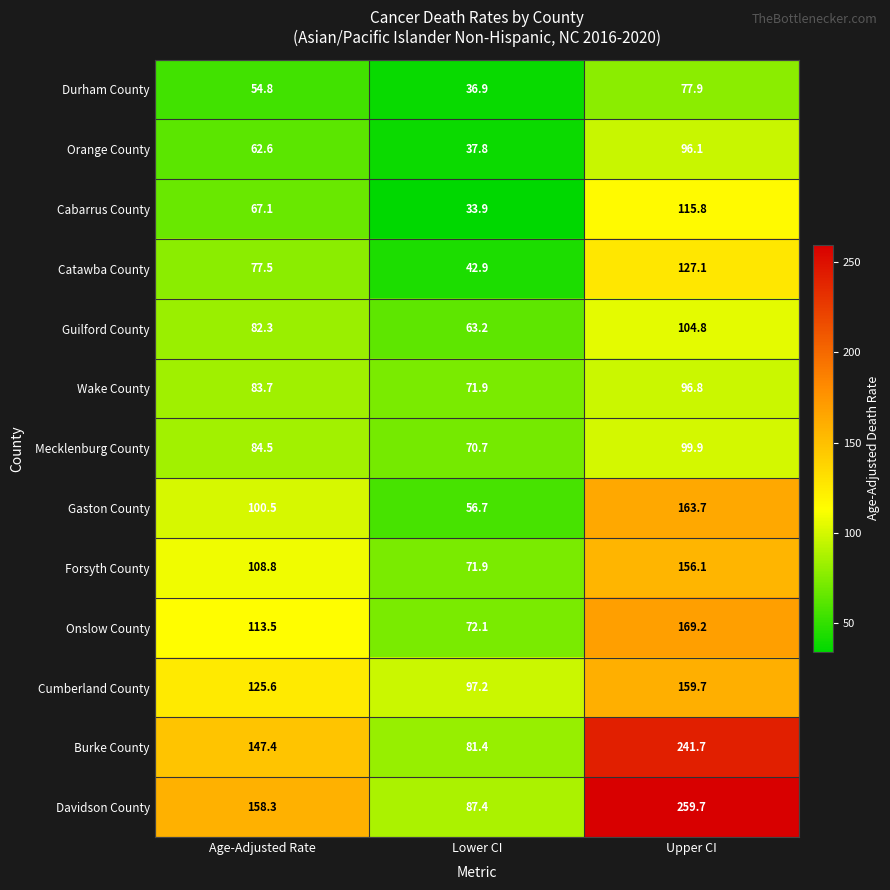

Which series has the largest range (max minus min)?

Davidson County